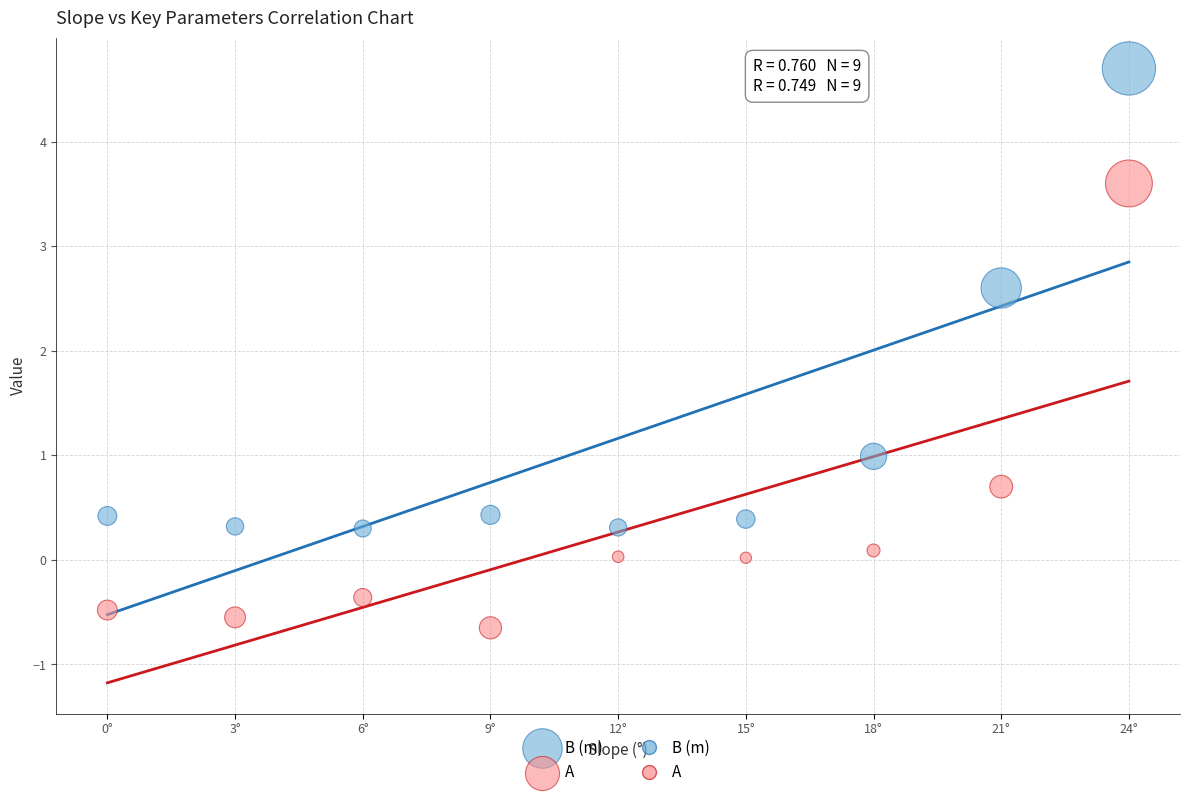

Which series has the widest spread of Y values?

B (m)